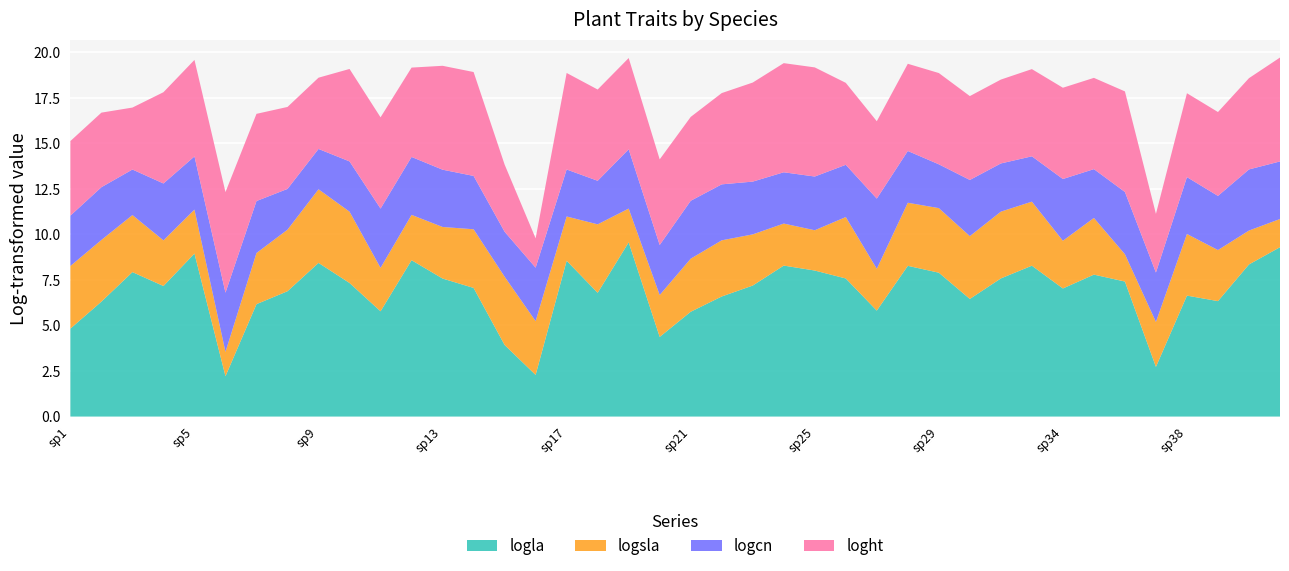

Reading left to right, transcribe all the data shown in this chart.

logla: 4.8	6.3	7.9	7.2	8.9	2.2	6.2	6.9	8.4	7.3	5.8	8.6	7.6	7.1	3.9	2.3	8.6	6.8	9.6	4.4	5.8	6.6	7.2	8.3	8.0	7.6	5.8	8.3	7.9	6.5	7.6	8.3	7.0	7.8	7.4	2.7	6.6	6.3	8.4	9.3
logsla: 3.4	3.4	3.1	2.5	2.4	1.3	2.8	3.4	4.0	3.9	2.4	2.5	2.8	3.2	3.7	3.0	2.4	3.8	1.9	2.3	2.9	3.1	2.8	2.3	2.2	3.4	2.3	3.5	3.5	3.4	3.7	3.5	2.6	3.1	1.5	2.5	3.4	2.8	1.9	1.5
logcn: 2.8	2.9	2.5	3.1	2.9	3.2	2.9	2.2	2.2	2.8	3.3	3.2	3.1	2.9	2.5	2.9	2.6	2.4	3.3	2.7	3.2	3.1	2.9	2.8	2.9	2.9	3.9	2.8	2.4	3.1	2.6	2.5	3.4	2.7	3.4	2.7	3.1	3.0	3.4	3.2
loght: 4.1	4.1	3.4	5.0	5.3	5.5	4.8	4.5	3.9	5.1	5.0	4.9	5.7	5.7	3.7	1.6	5.3	5.0	5.0	4.7	4.6	5.0	5.4	6.0	6.0	4.5	4.2	4.8	5.0	4.6	4.6	4.8	5.0	5.0	5.5	3.2	4.6	4.6	5.0	5.7